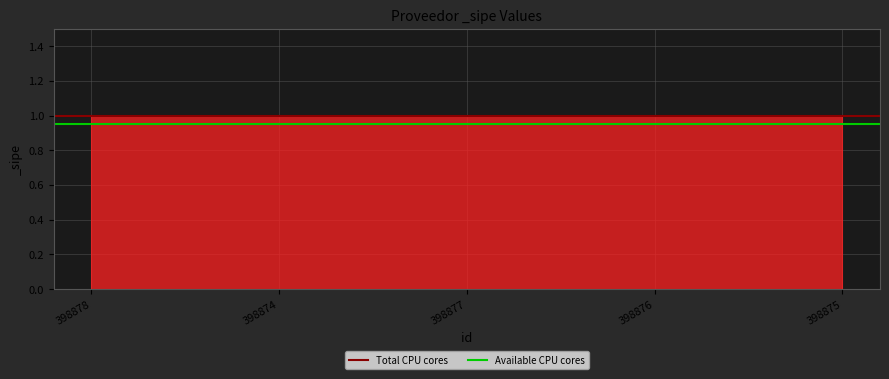

How many lines are shown in the chart?

2